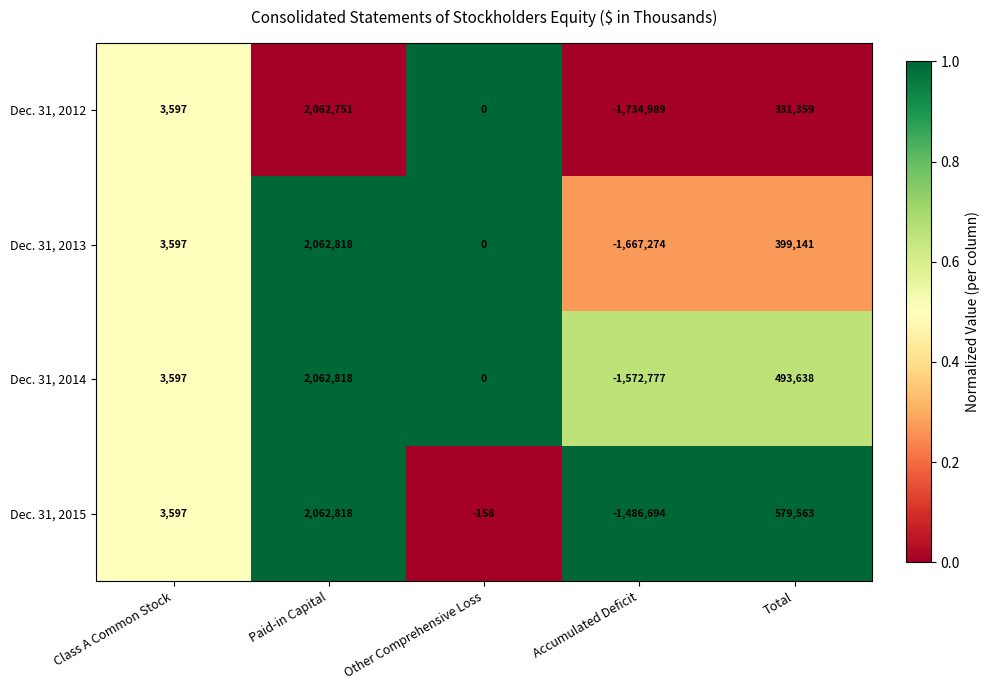

What is the difference between the Dec. 31, 2012 values at Accumulated Deficit and Paid-in Capital?

3797740